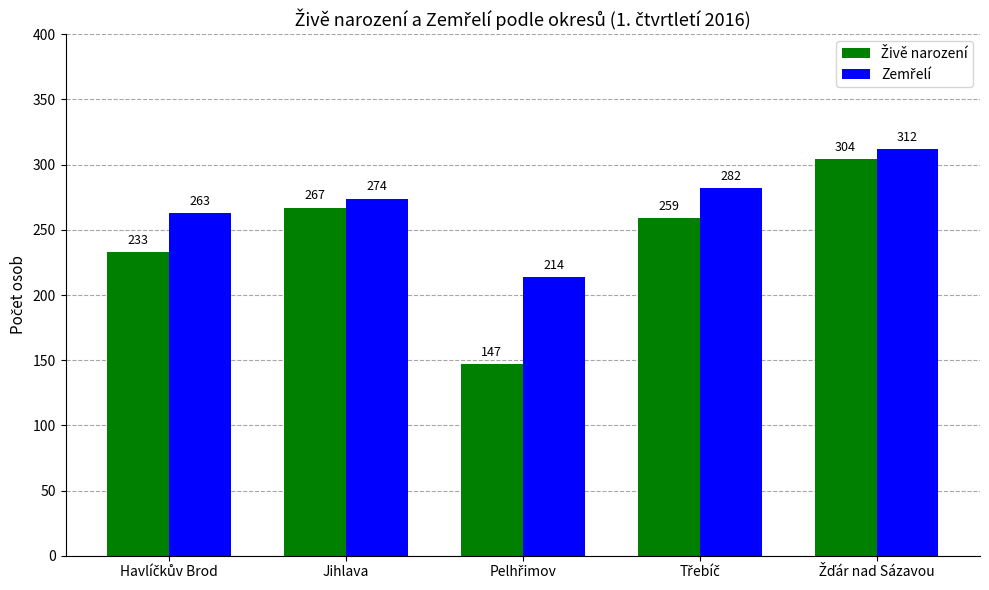

At how many categories does at least one series exceed 198?

5